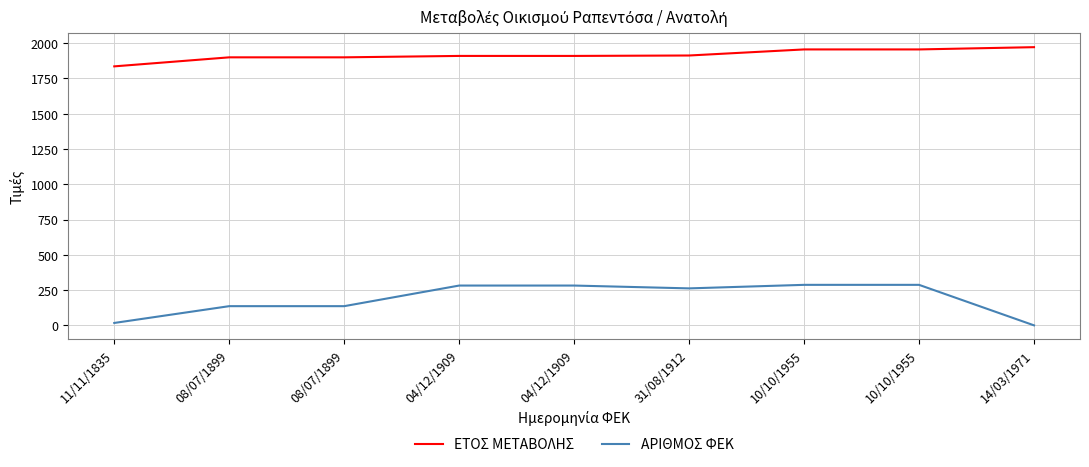

True or false: ΕΤΟΣ ΜΕΤΑΒΟΛΗΣ and ΑΡΙΘΜΟΣ ΦΕΚ cross at least once.

False